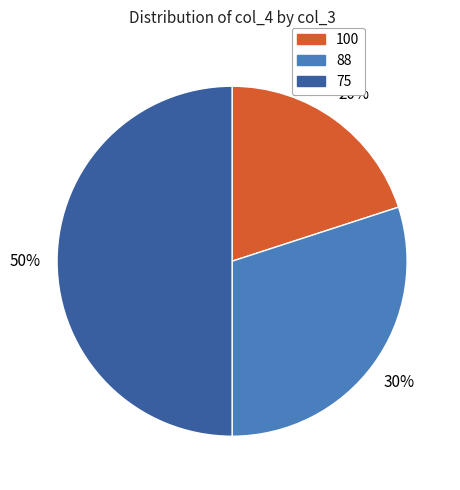

To the nearest percent, what is the average slice percentage?

33%